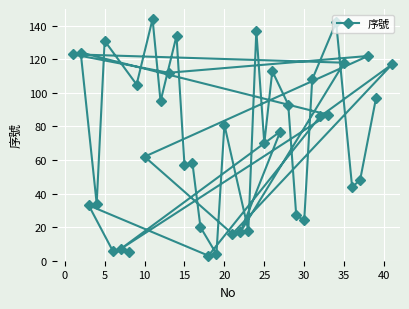

What is the difference between the maximum and minimum values?

141